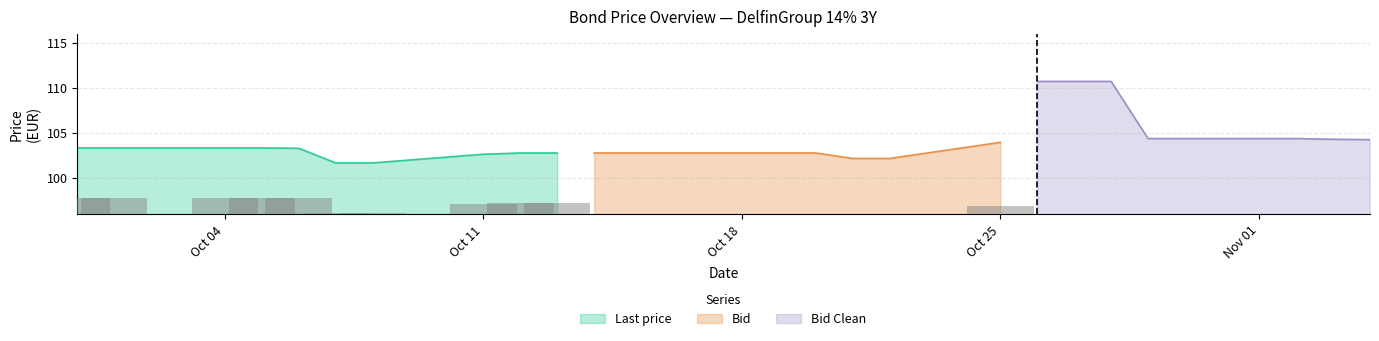

True or false: Last price has a value of 161.8 at Oct 11.

False